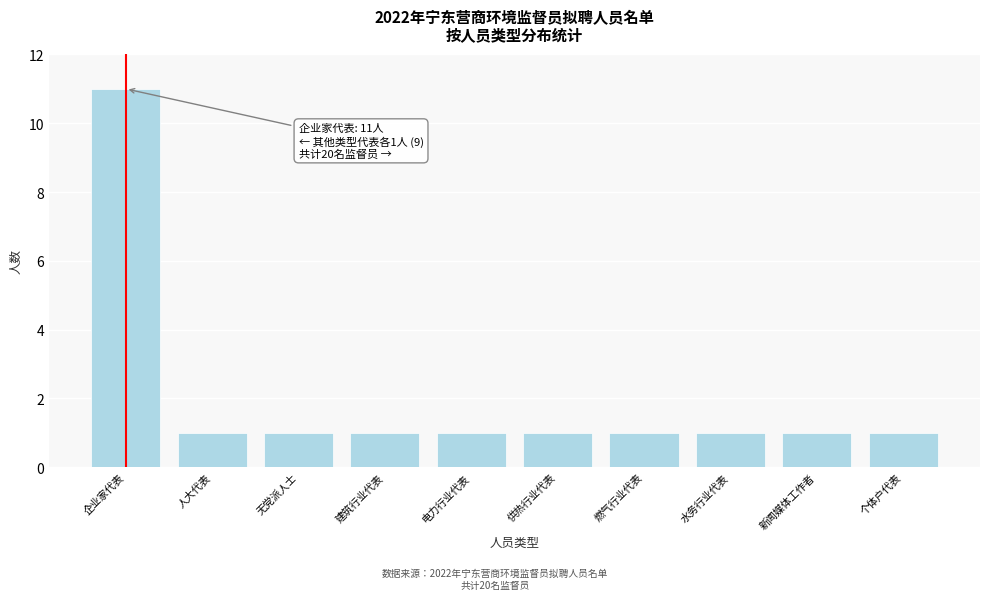

Reading left to right, transcribe all the data shown in this chart.

企业家代表=11	人大代表=1	无党派人士=1	建筑行业代表=1	电力行业代表=1	供热行业代表=1	燃气行业代表=1	水务行业代表=1	新闻媒体工作者=1	个体户代表=1